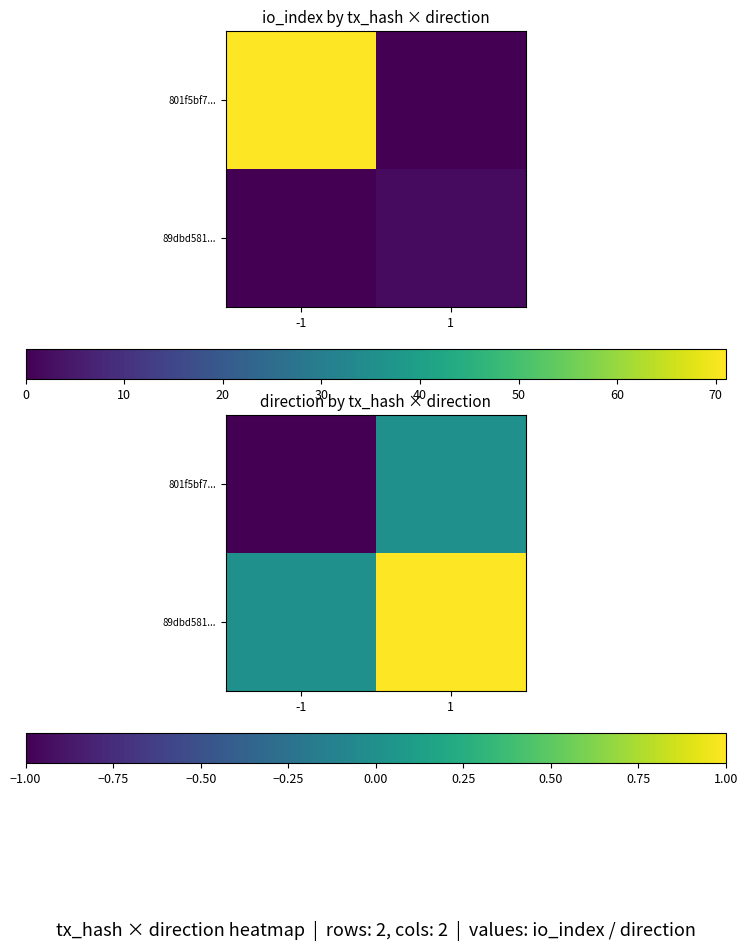

At which label is 801f5bf7... closest to 0?

1